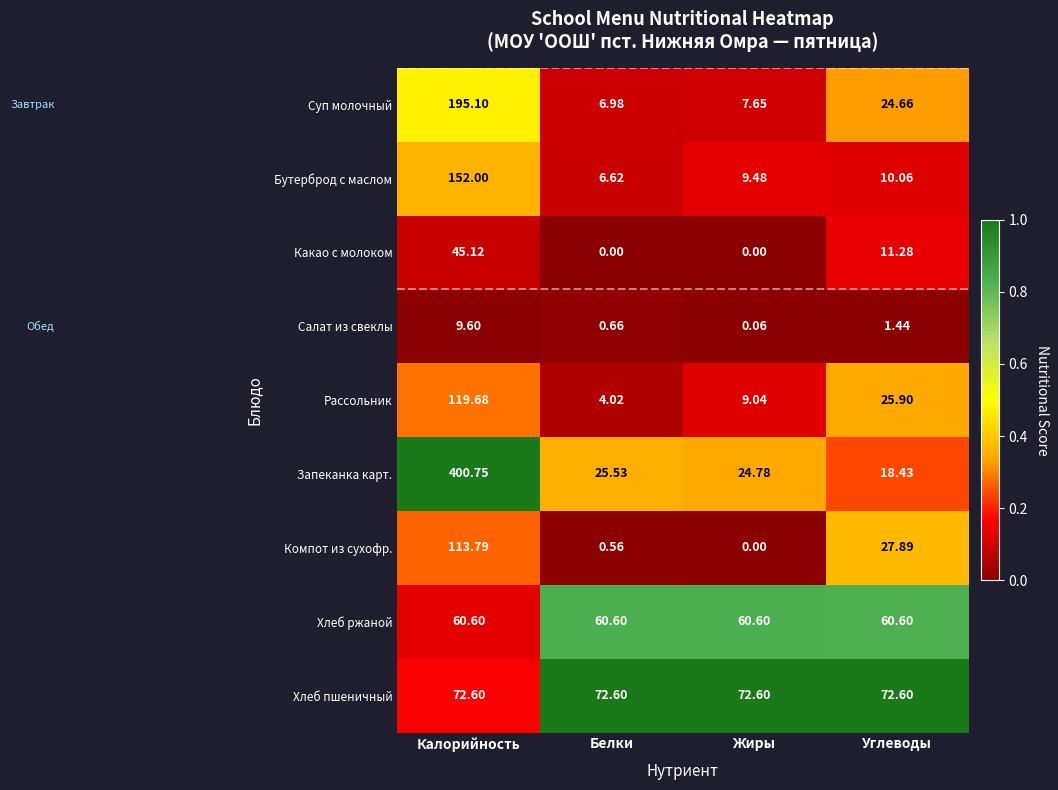

What is the total value across all series at Углеводы?

252.9